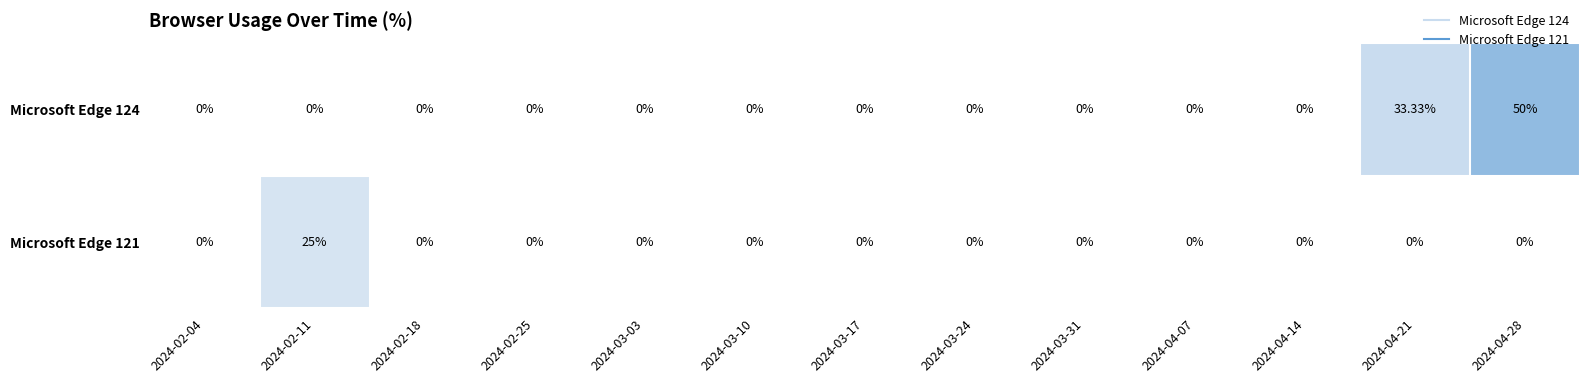

How many data points in Microsoft Edge 121 are above 0?

1